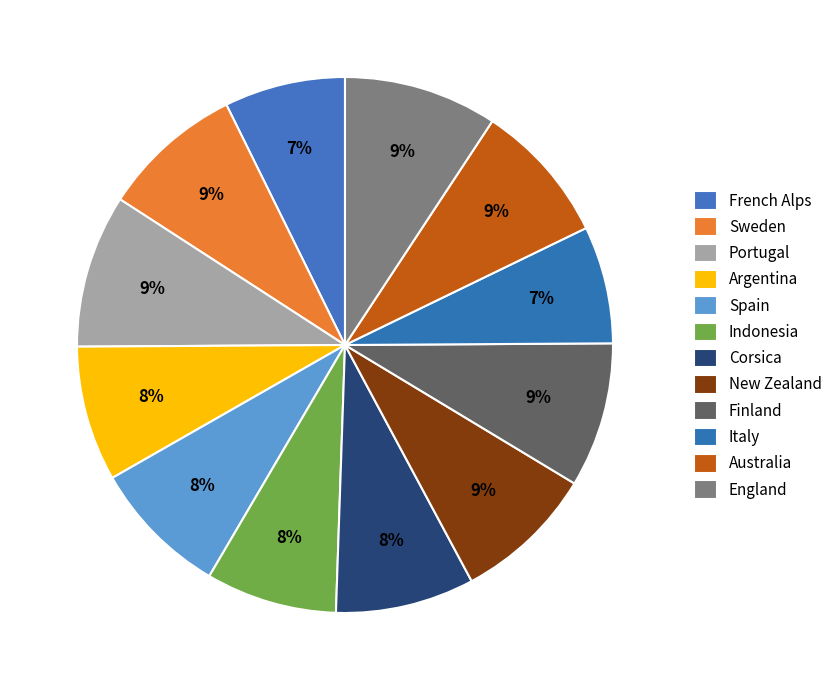

What percentage is NOT represented by Australia?

91.5%